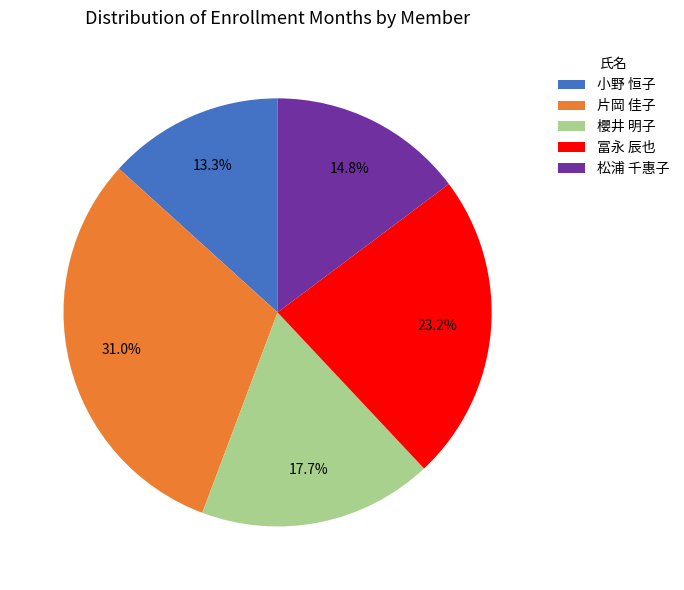

How much of the chart is everything except 片岡 佳子?

69.0%